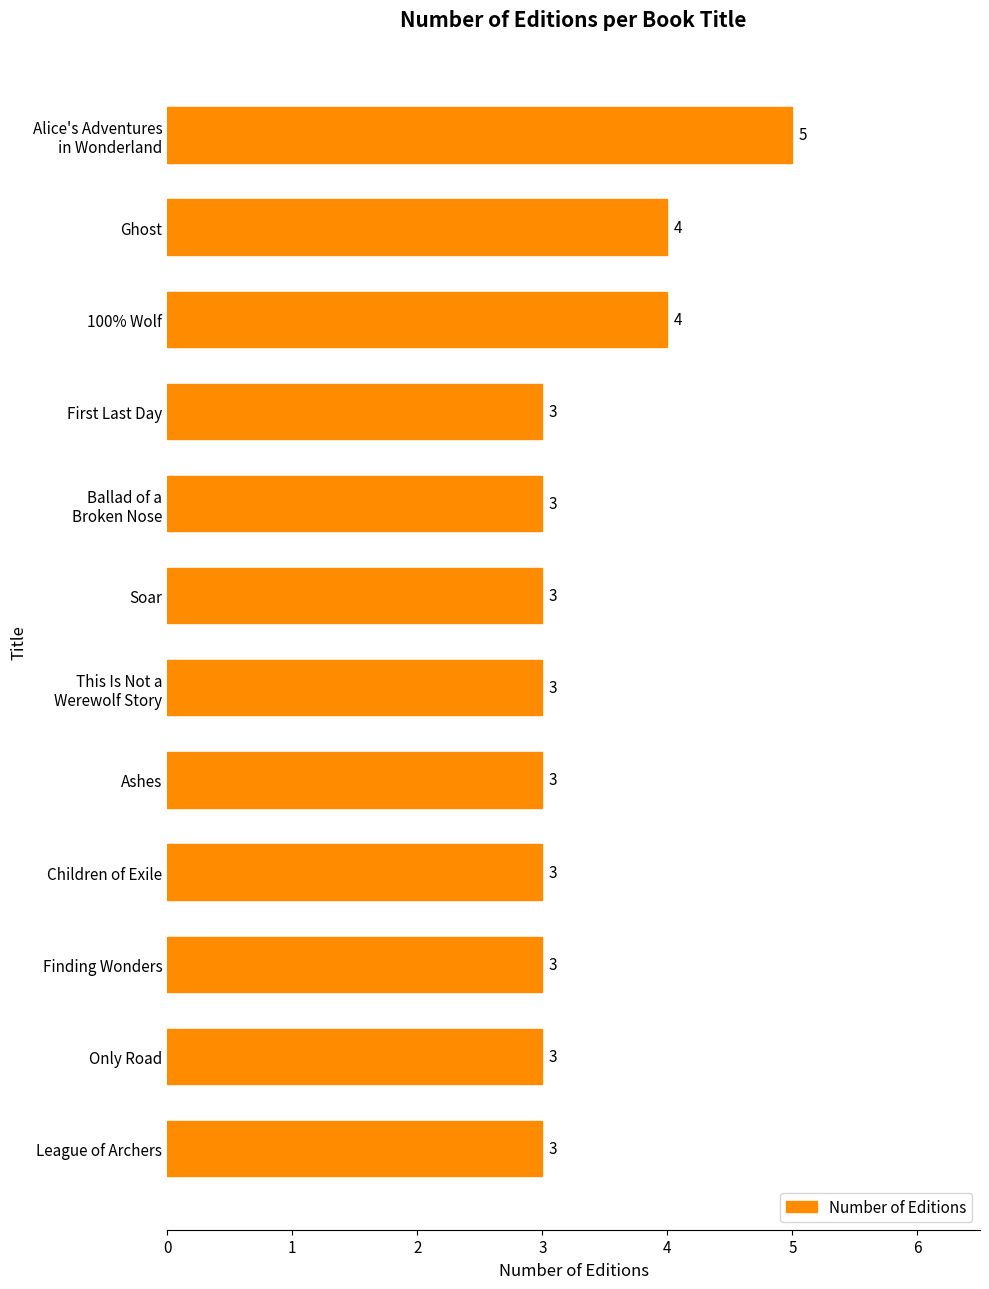

What is the average value?

3